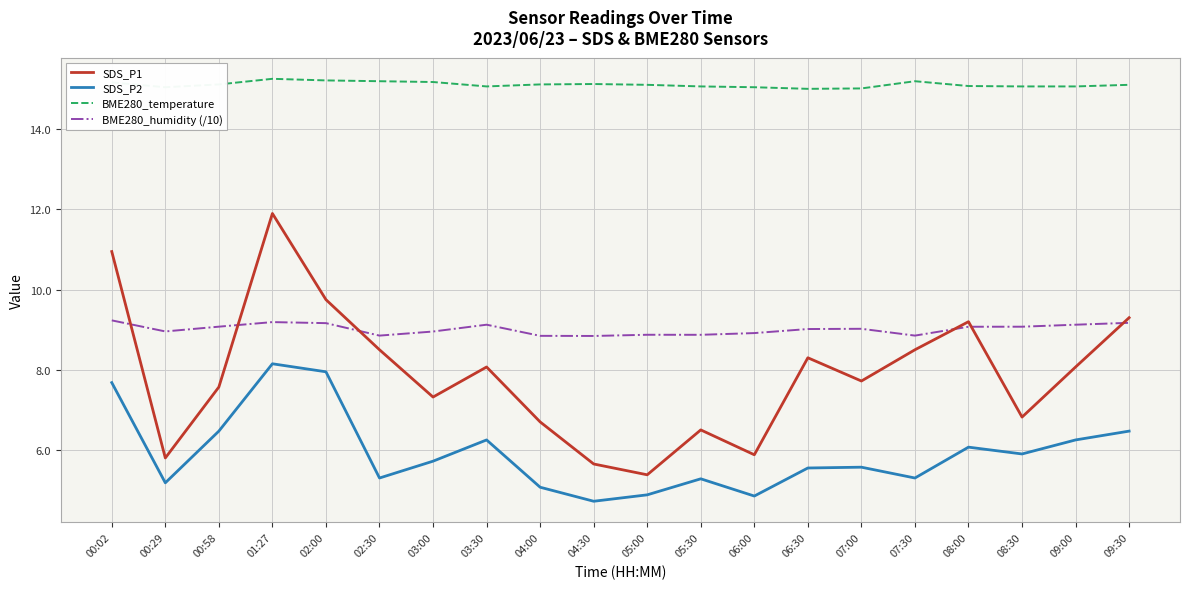

Which category has the lowest value in the SDS_P1 series?

05:00